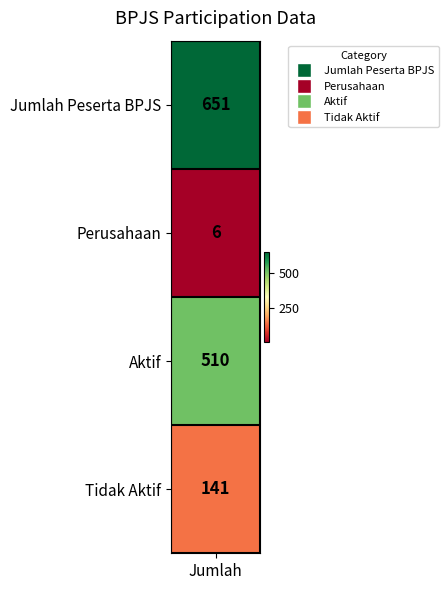

The chart shows a value of 43 at Tidak Aktif. True or false?

False